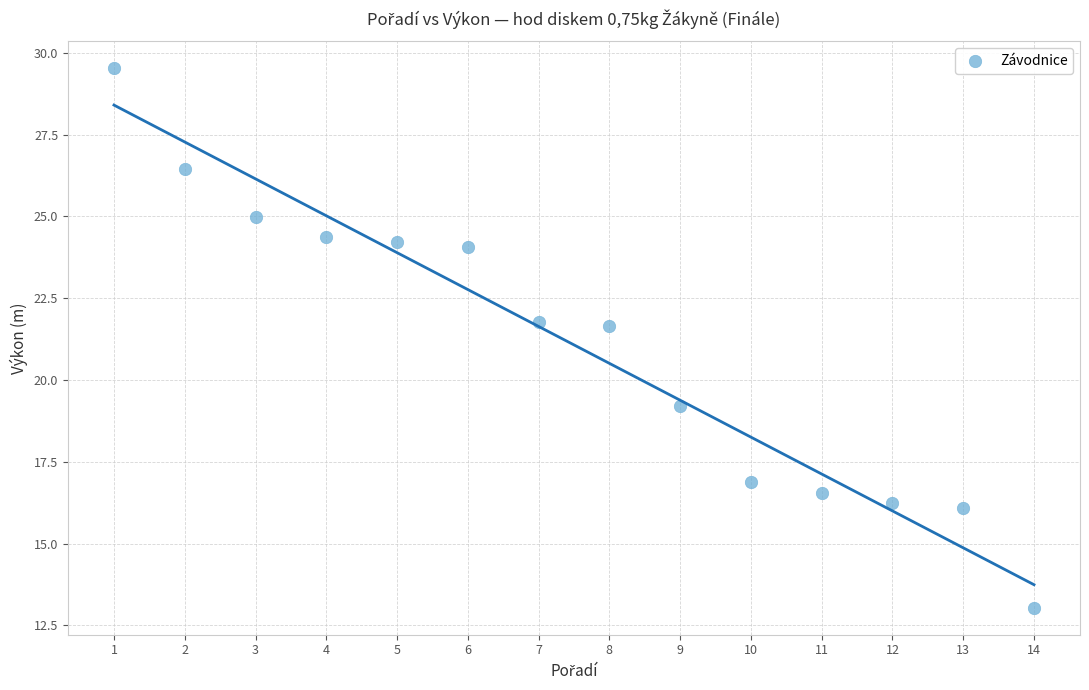

What is the range of Y values (max minus min)?

16.5